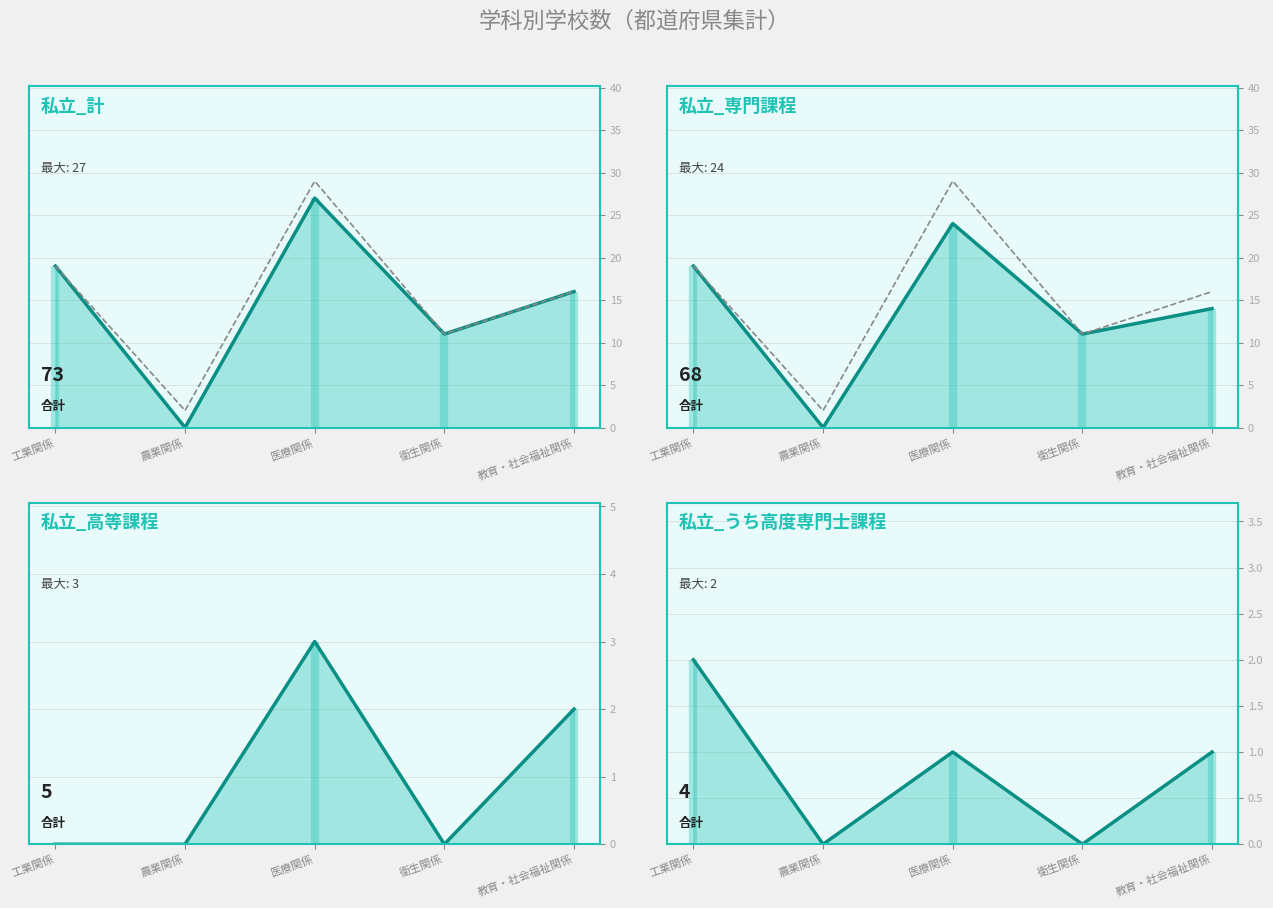

List the labels in order of 私立_計_line value, largest first.

医療関係, 工業関係, 教育・社会福祉関係, 衛生関係, 農業関係